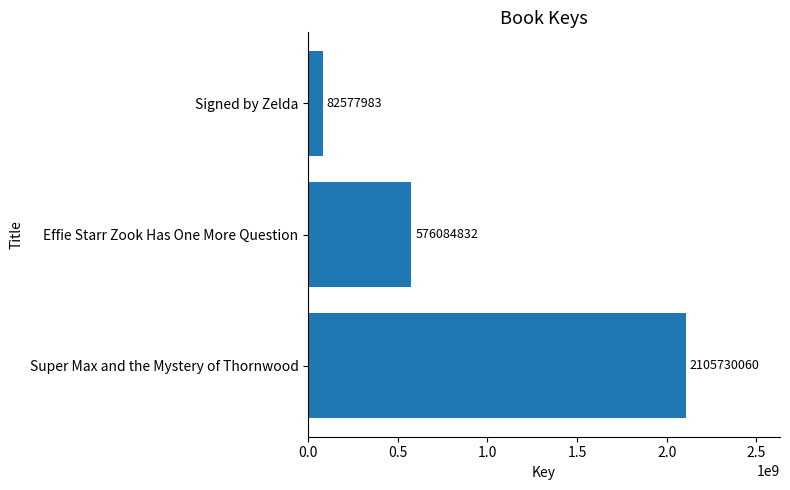

What is the sum of the values at Effie Starr Zook Has One More Question and Super Max and the Mystery of Thornwood?

2681814892